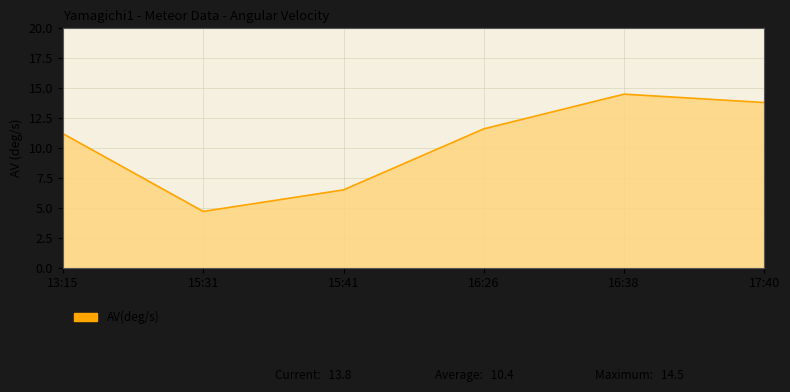

True or false: the data shows 6.5 at 15:41.

True